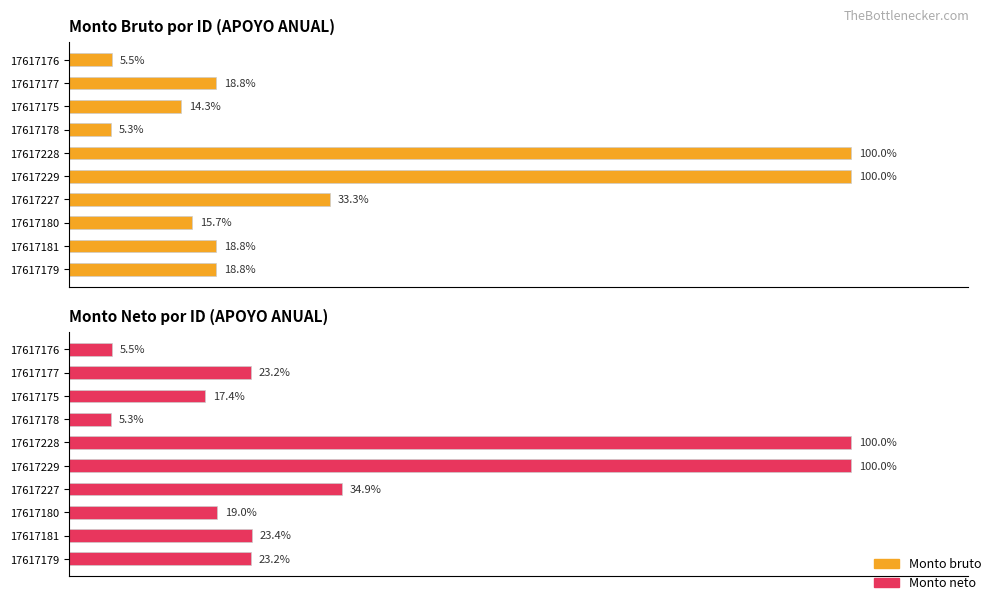

True or false: Monto neto has a value of 7.1 at 17617175.

False